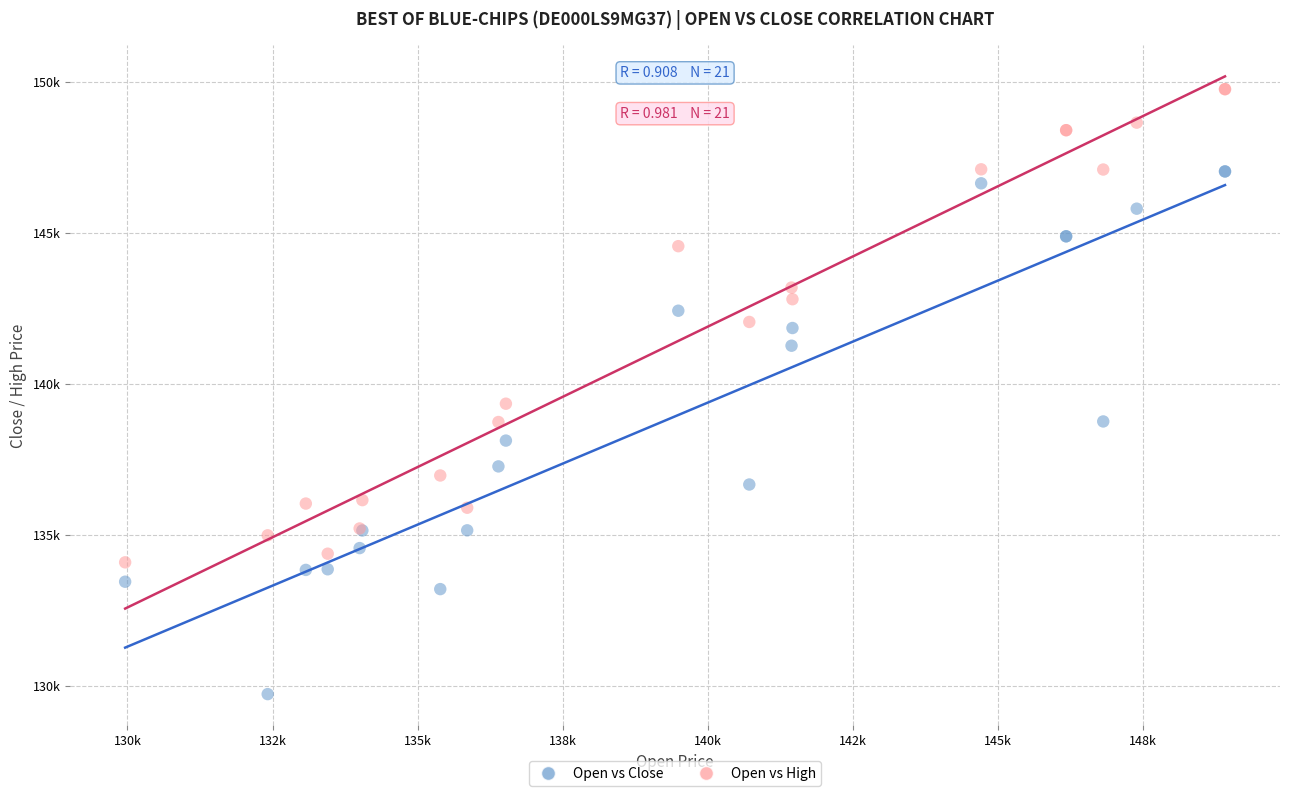

What are all the series names shown in the legend?

Open vs Close, Open vs High